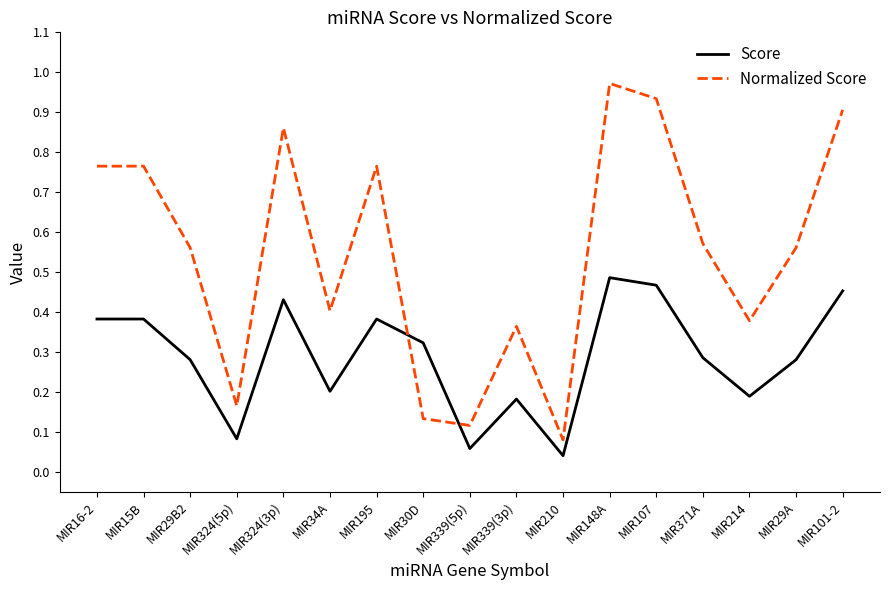

What position from the right is MIR30D?

10